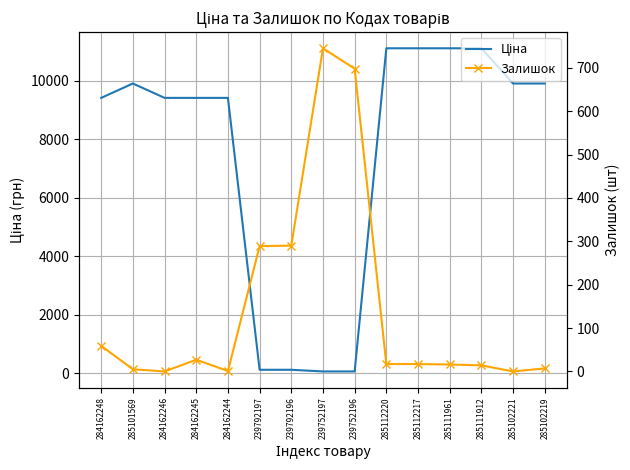

Reading left to right, what are all the values shown in this chart?

Ціна: 9416.9	9908.5	9416.9	9416.9	9416.9	113.3	113.3	56.7	56.7	11113.6	11113.6	11113.6	11113.6	9908.5	9908.5
Залишок: 59.0	5.0	0.0	27.0	1.0	289.0	290.0	745.0	698.0	17.0	17.0	16.0	14.0	0.0	7.0